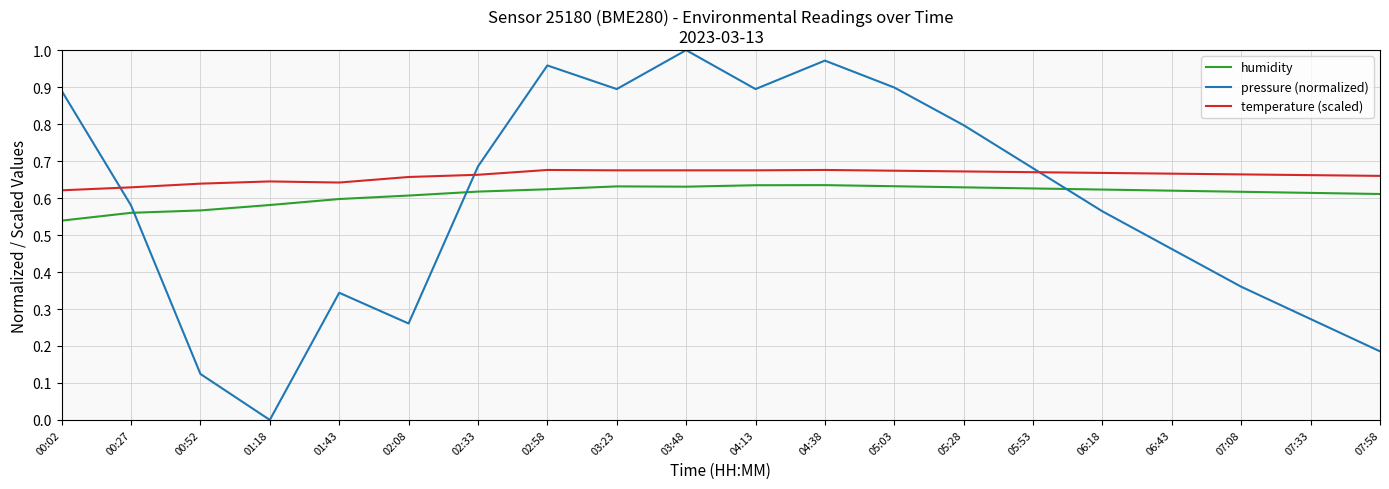

What position from the left is 02:33?

7